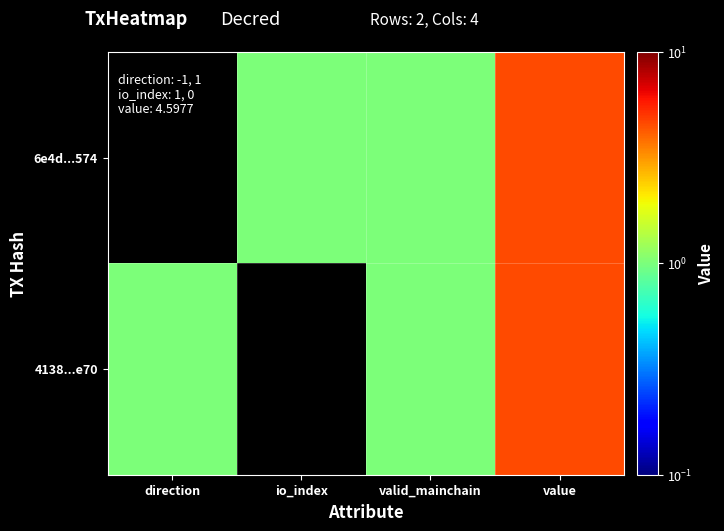

Reading right to left, what are all the values shown in this chart?

6e4d...574: value=4.6	valid_mainchain=1.0	io_index=1.0	direction=-1.0
4138...e70: value=4.6	valid_mainchain=1.0	io_index=0.0	direction=1.0